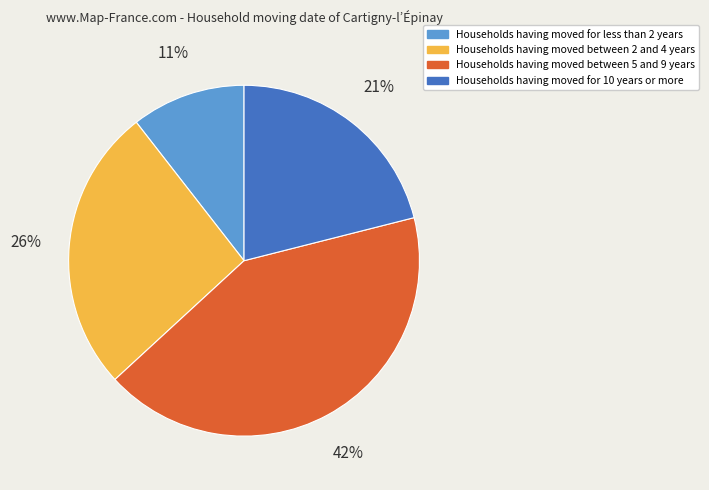

To the nearest percent, what portion does Households having moved for 10 years or more represent?

21%